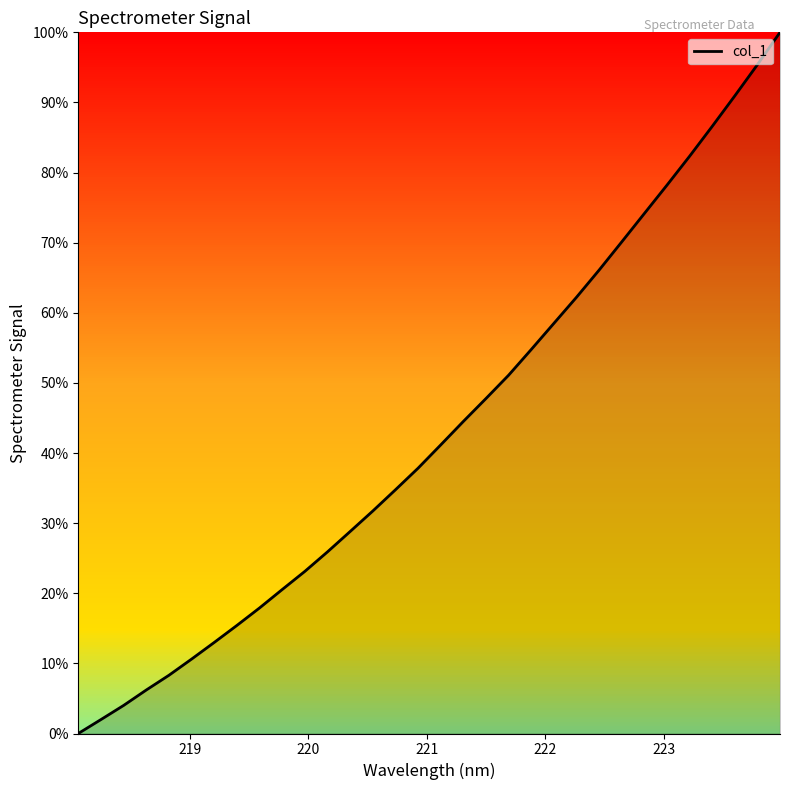

Does the chart have visible grid lines?

No